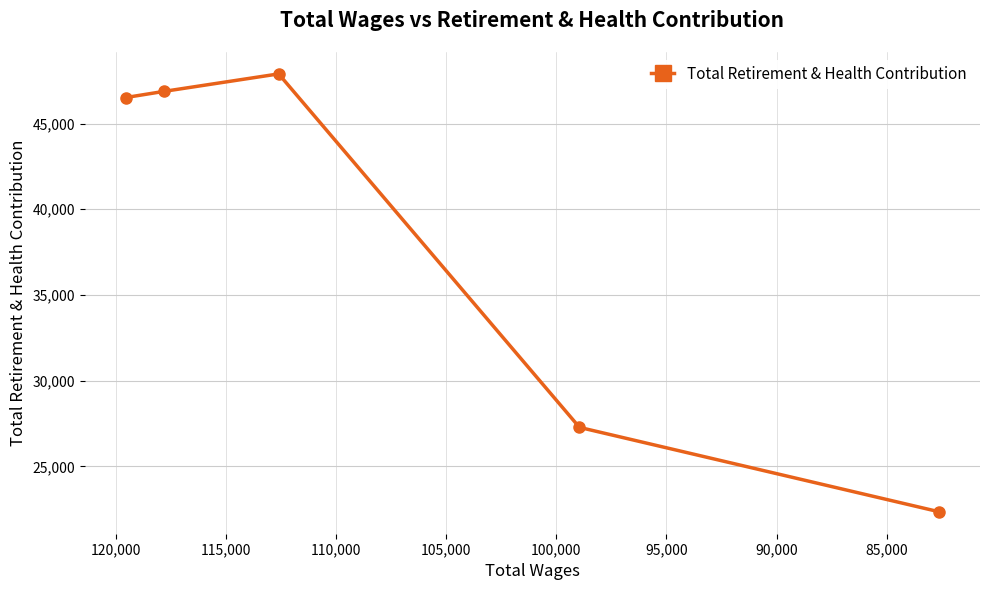

How many interior local peaks (higher than both neighbors) does the data have?

1